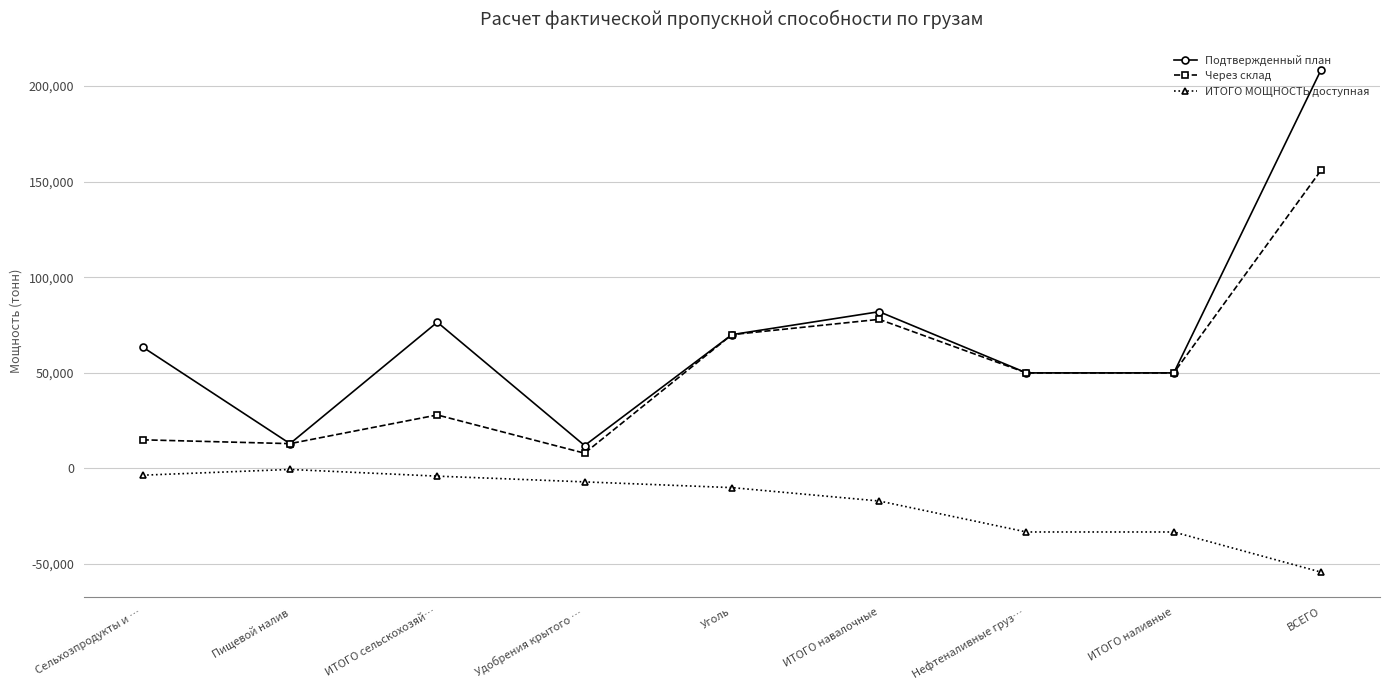

True or false: Подтвержденный план has more than 1 points higher than both neighbors.

True